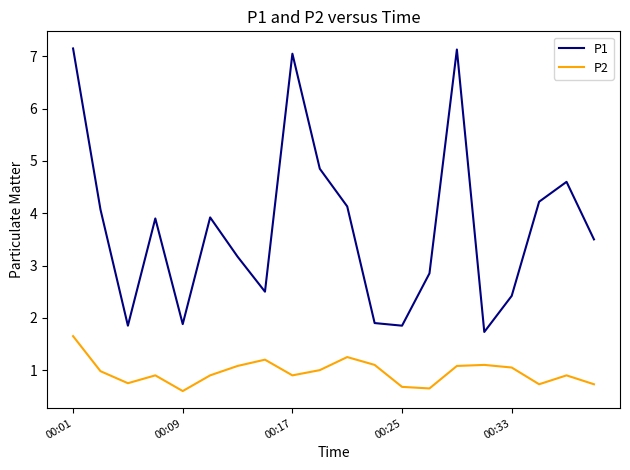

Rank the series by their maximum value, from lowest to highest.

P2, P1